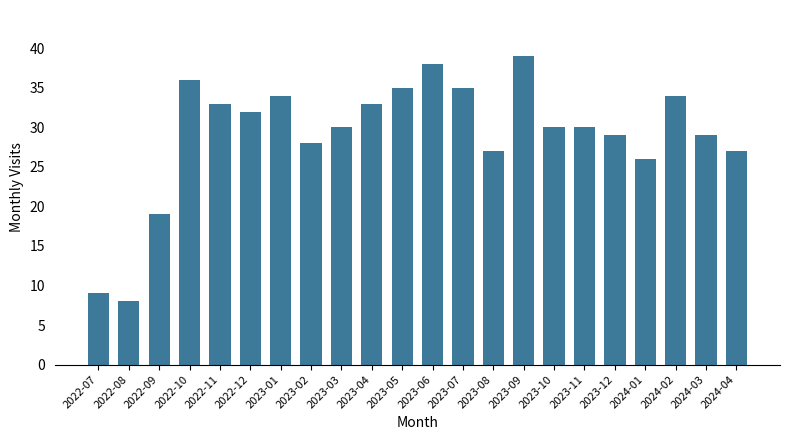

How many series are shown in this chart?

1